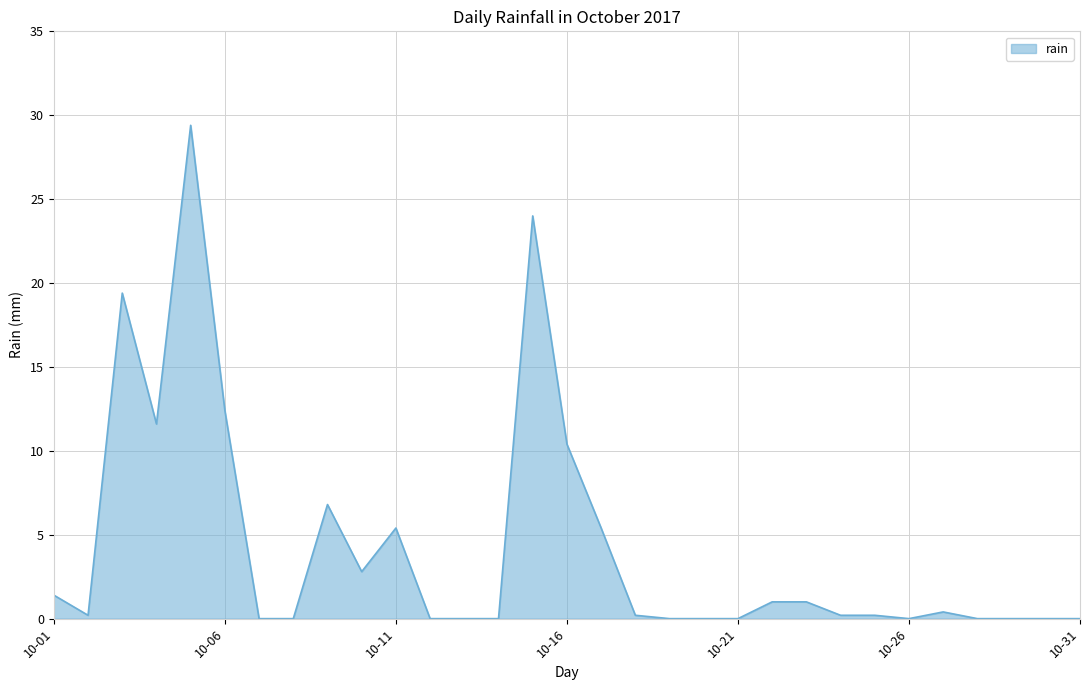

How many distinct data groups are displayed?

1